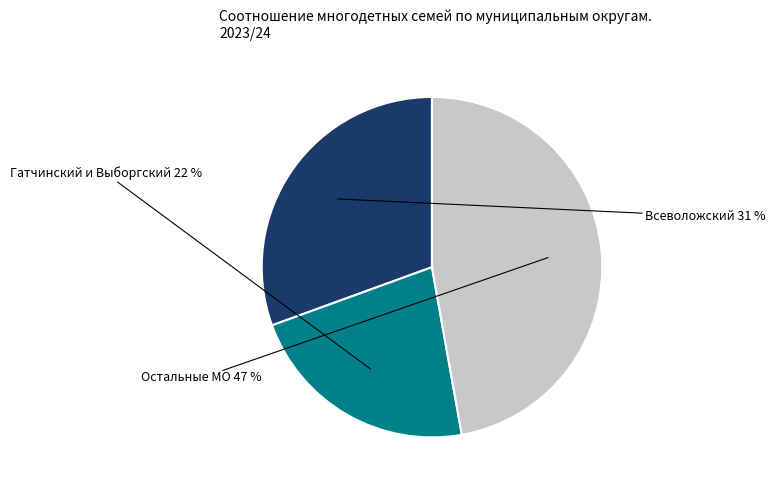

Does any single category account for the majority?

No